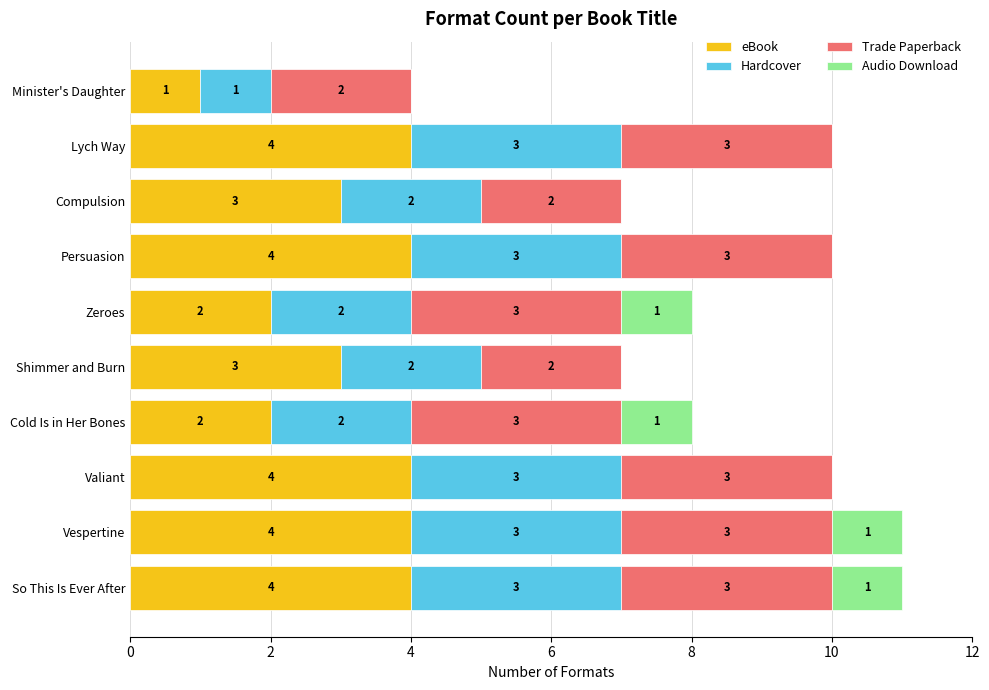

What is the total value across all series at Shimmer and Burn?

7